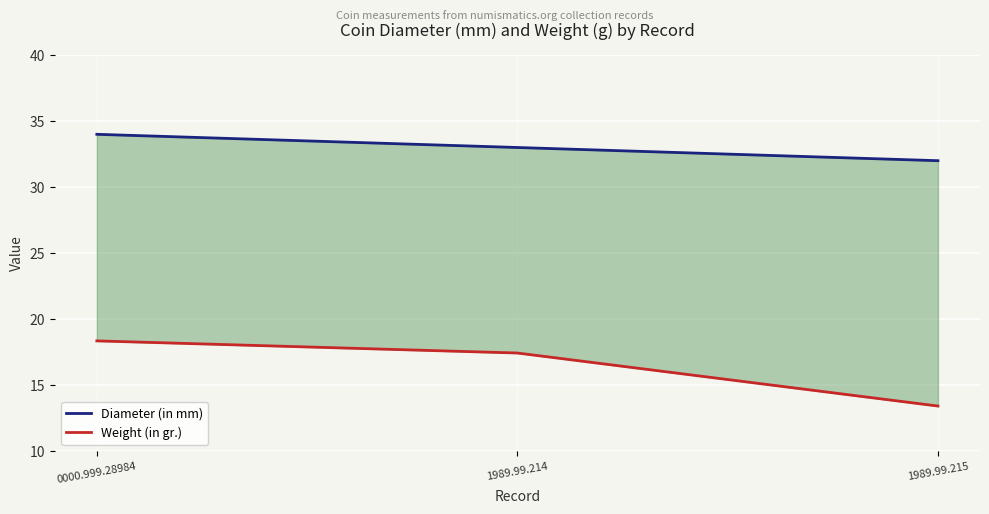

What are all the series names shown in the legend?

Diameter (in mm), Weight (in gr.)